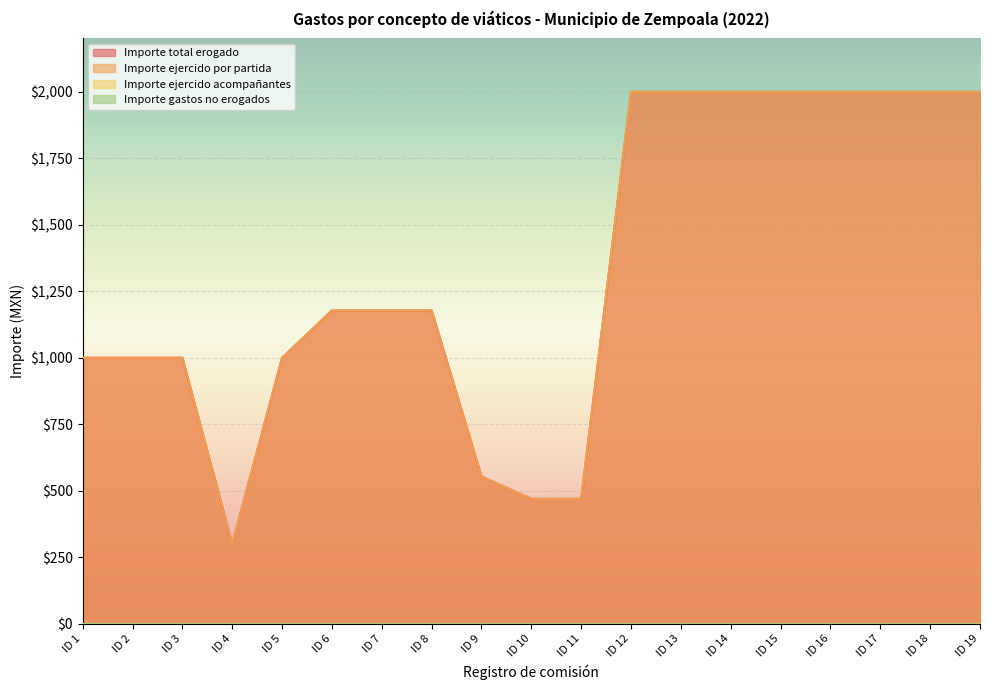

True or false: Importe ejercido por partida and Importe total erogado cross at least once.

False